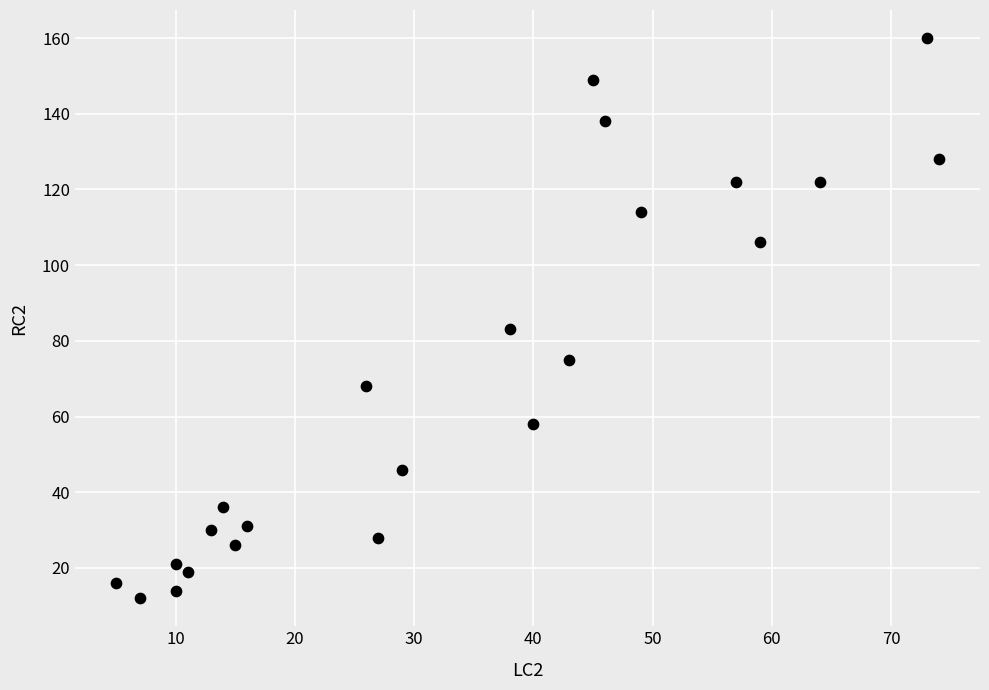

What Y value in the scatter plot is closest to 86?

83